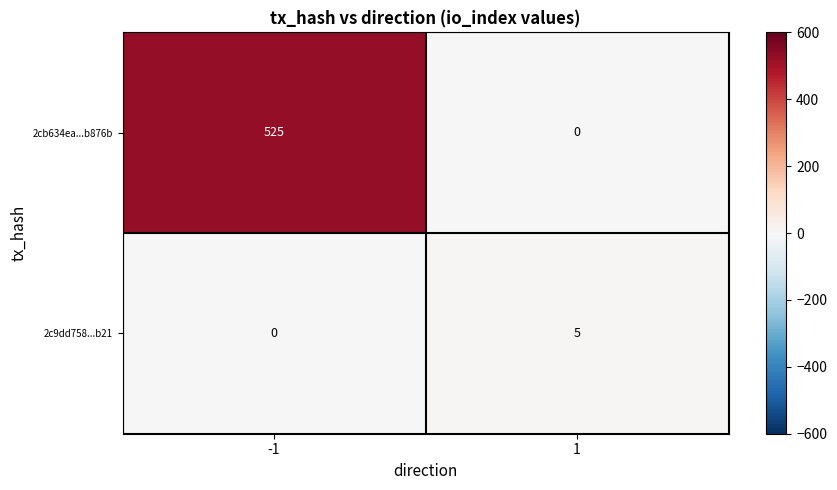

Rank the series at 1 from highest to lowest value.

2c9dd758...b21, 2cb634ea...b876b